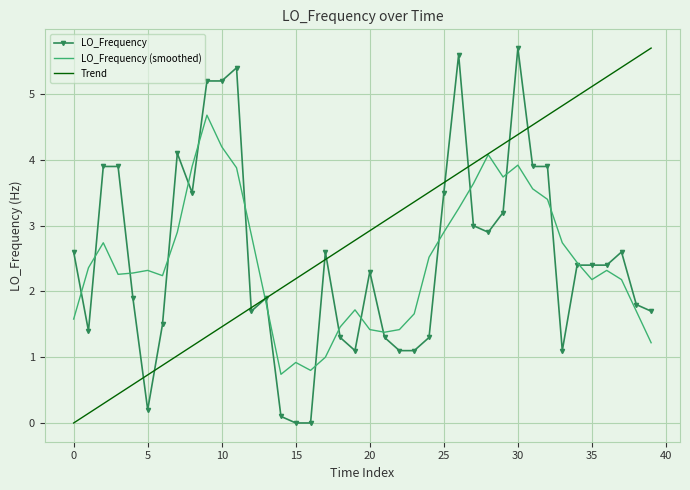

Which series has the largest total across all categories?

Trend